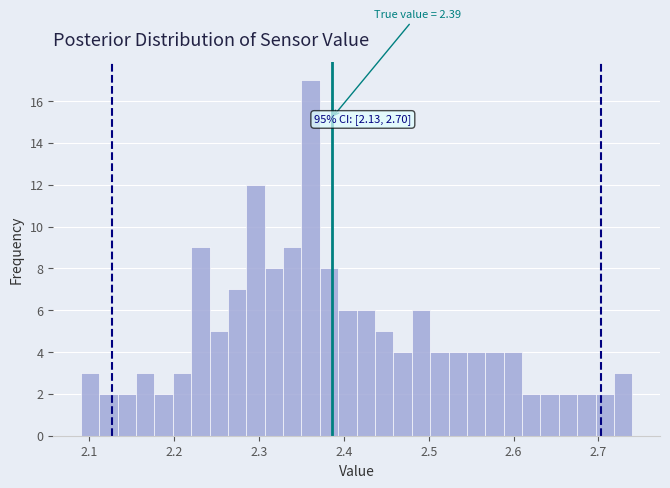

Around what value on the x-axis is the tallest bar? Give the approximate position of its centre, as read against the axis.

2.36